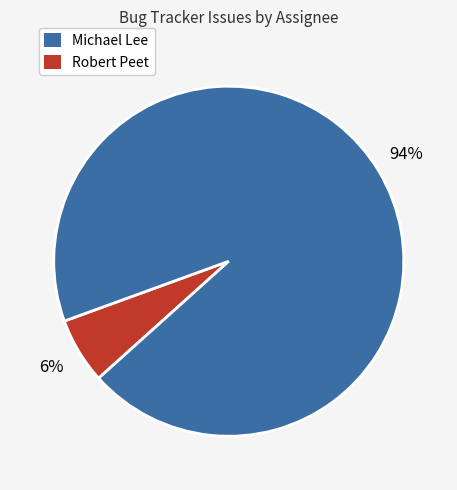

To the nearest percent, what percentage of the pie is Robert Peet?

94%